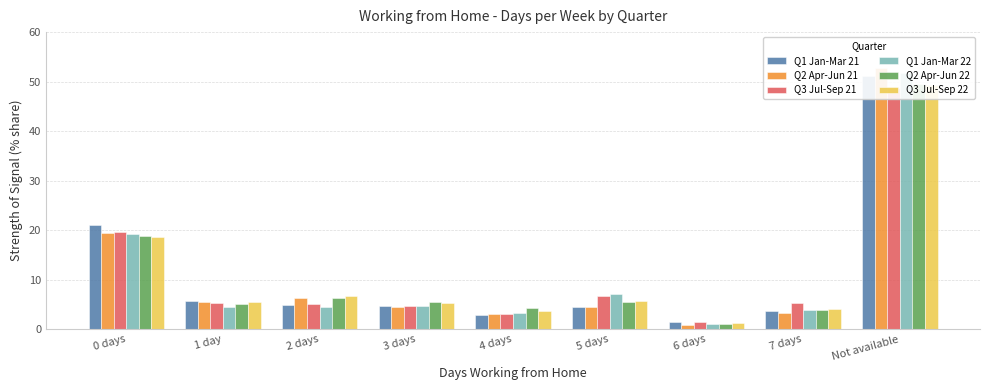

At which category is the sum across all series the highest?

Not available